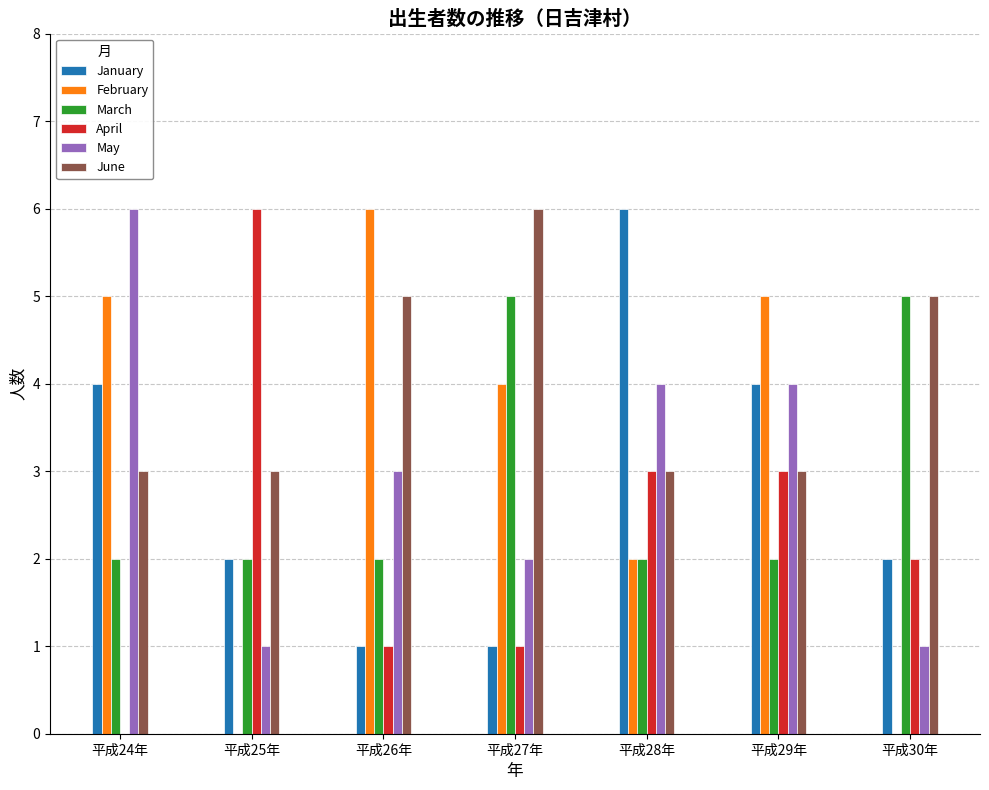

Is the value of June at 平成30年 greater than the value of April at 平成24年?

Yes